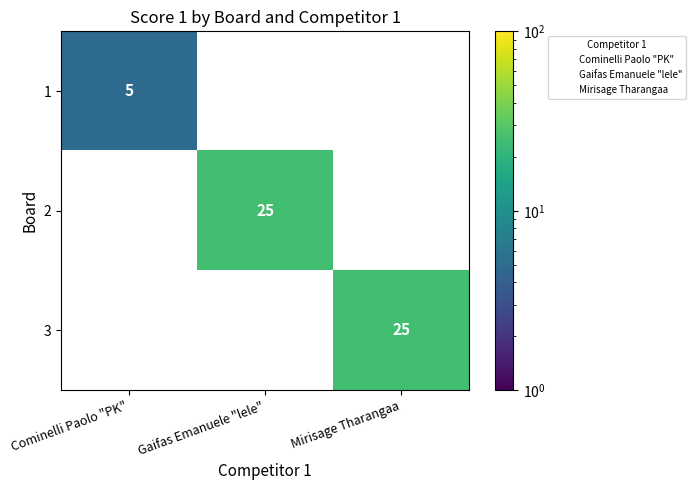

Which has a higher value, Mirisage Tharangaa or Gaifas Emanuele "lele"?

Gaifas Emanuele "lele"